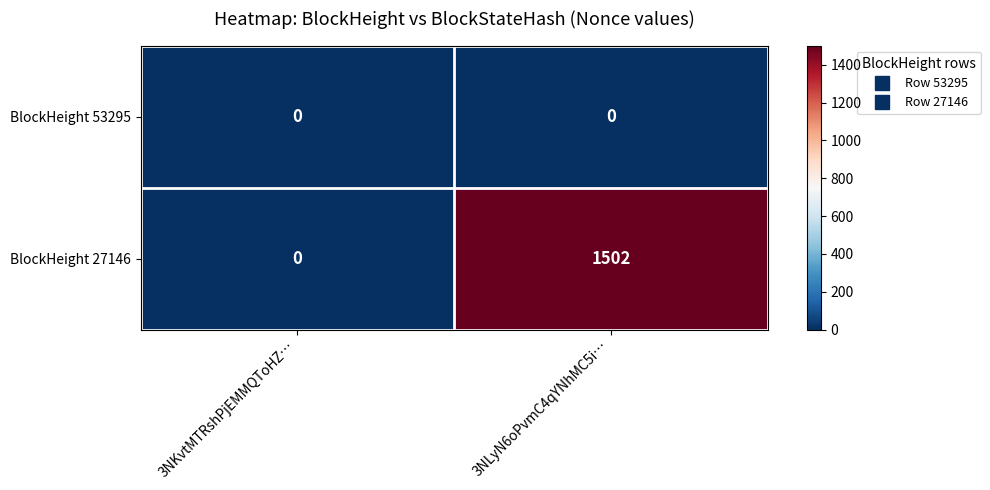

Which series has the largest total across all categories?

BlockHeight 27146